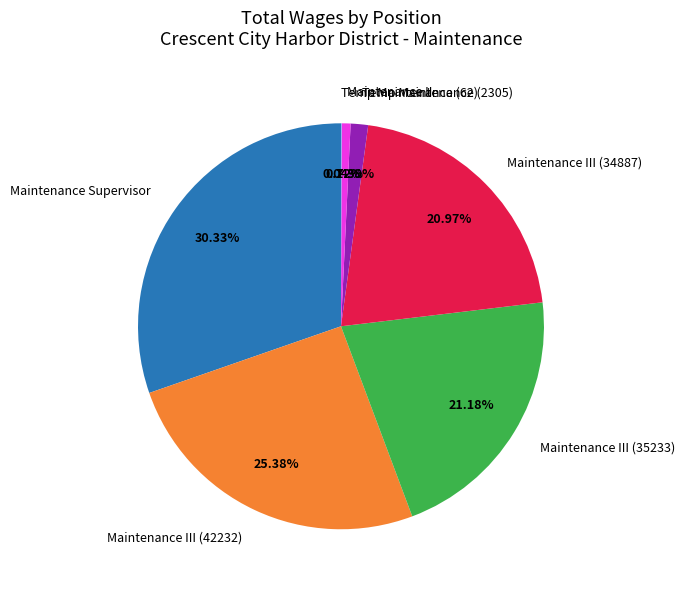

Is the sum of Maintenance II and Maintenance Supervisor greater than half?

No